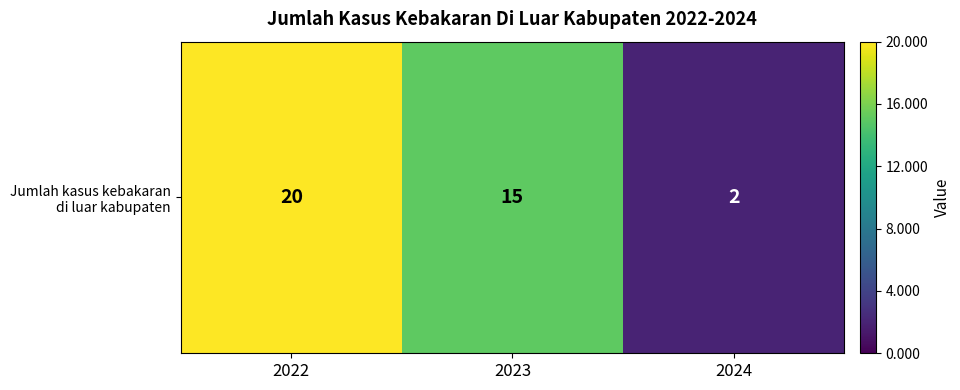

The chart shows a value of 24 at 2023. True or false?

False